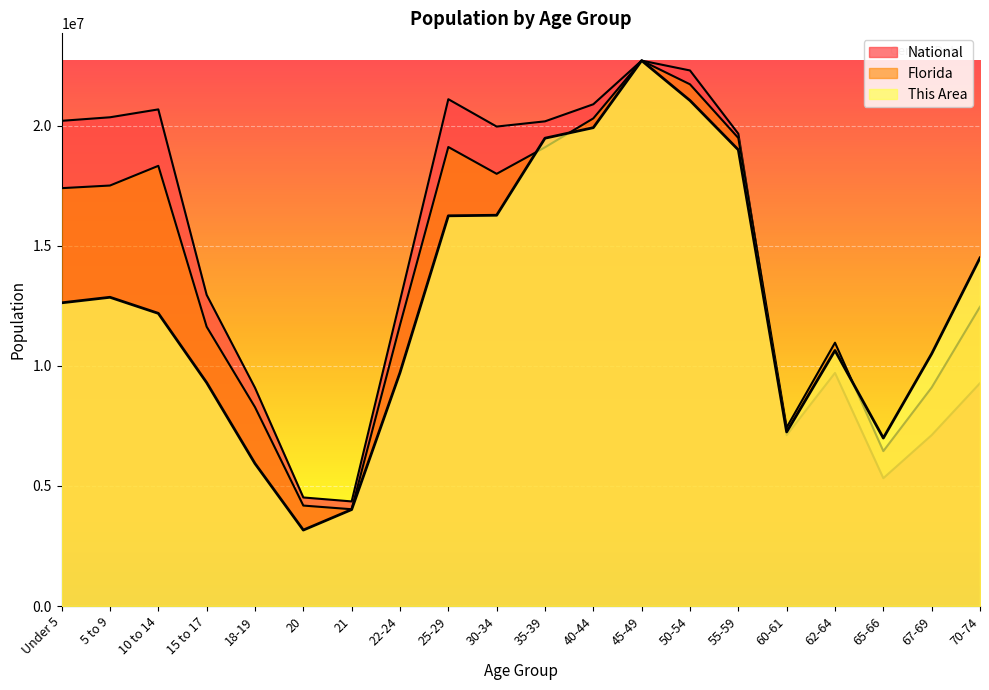

How many data points in This Area are less than 12623576?

10